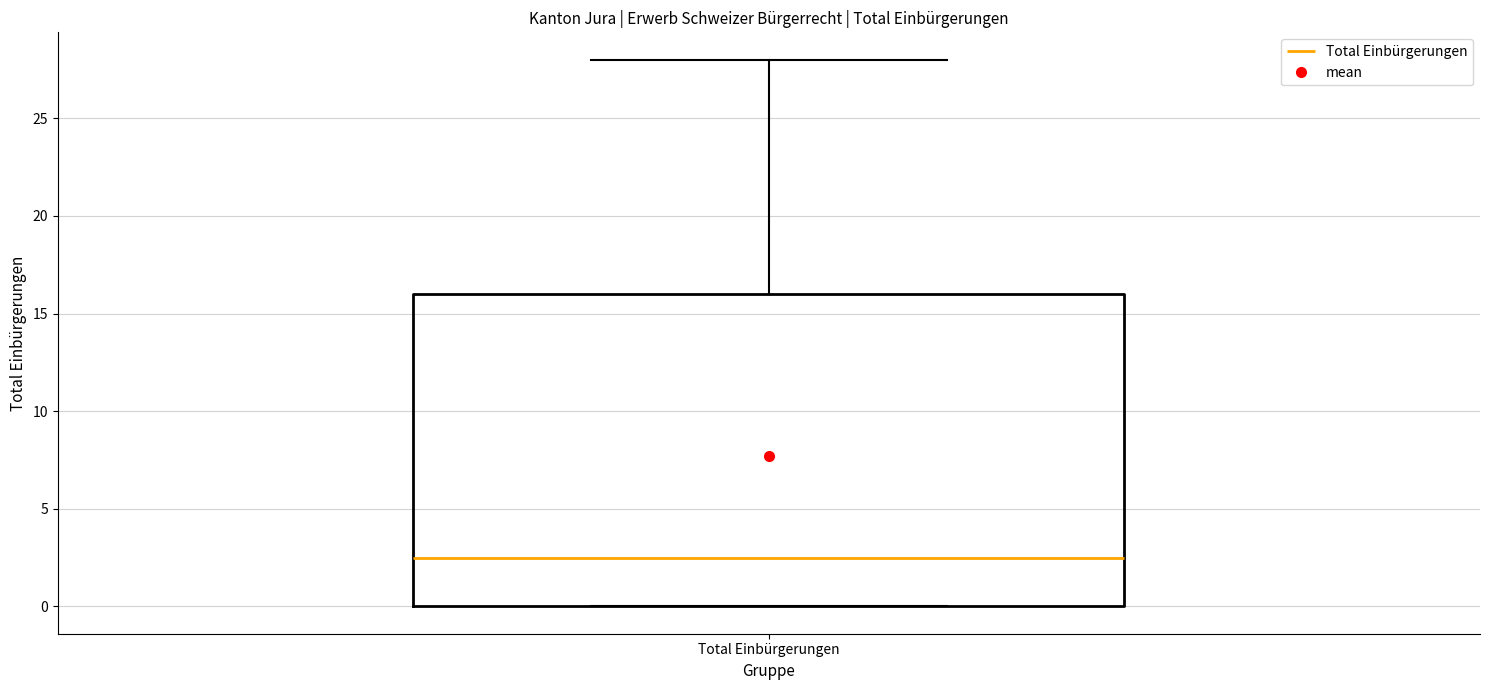

Read this box plot against the y-axis: the position of the median line, the range covered by the box, and the ends of both whiskers. The values are not printed on the chart, so give them approximately, as read against the axis.

median 2.5, box 0.0 to 16.0, whiskers 0.0 to 28.0